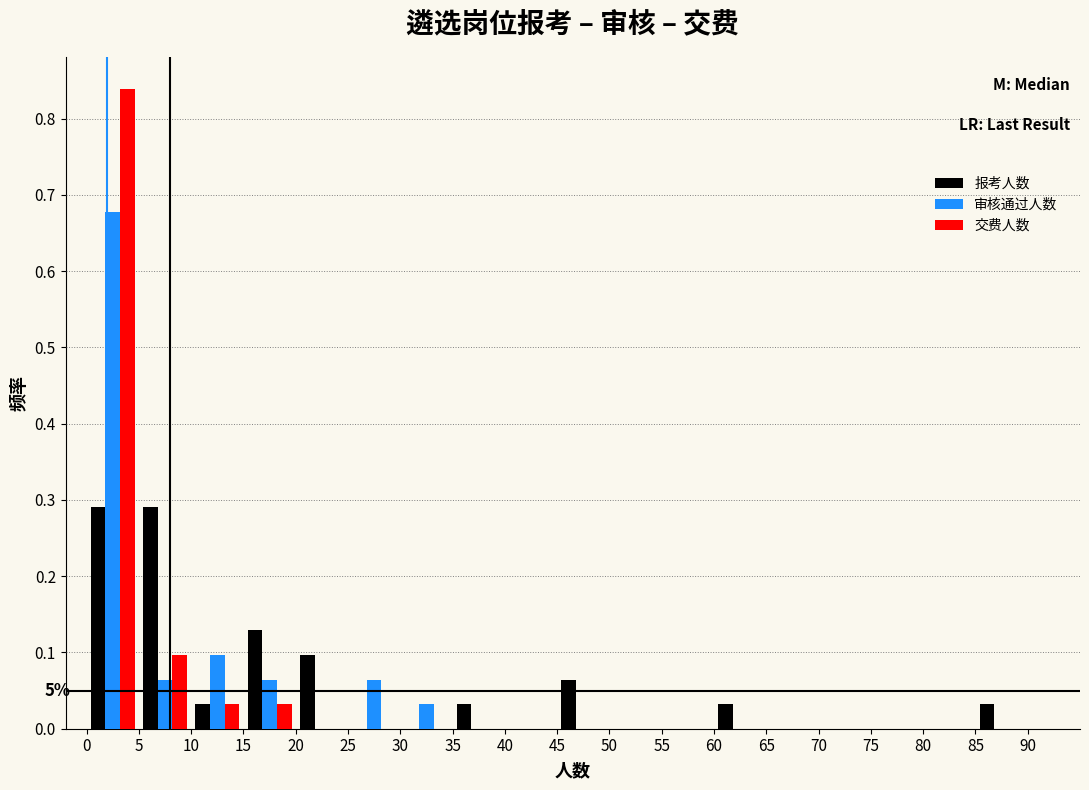

In the 审核通过人数 series, which range on the x-axis has the tallest bar?

0 to 5